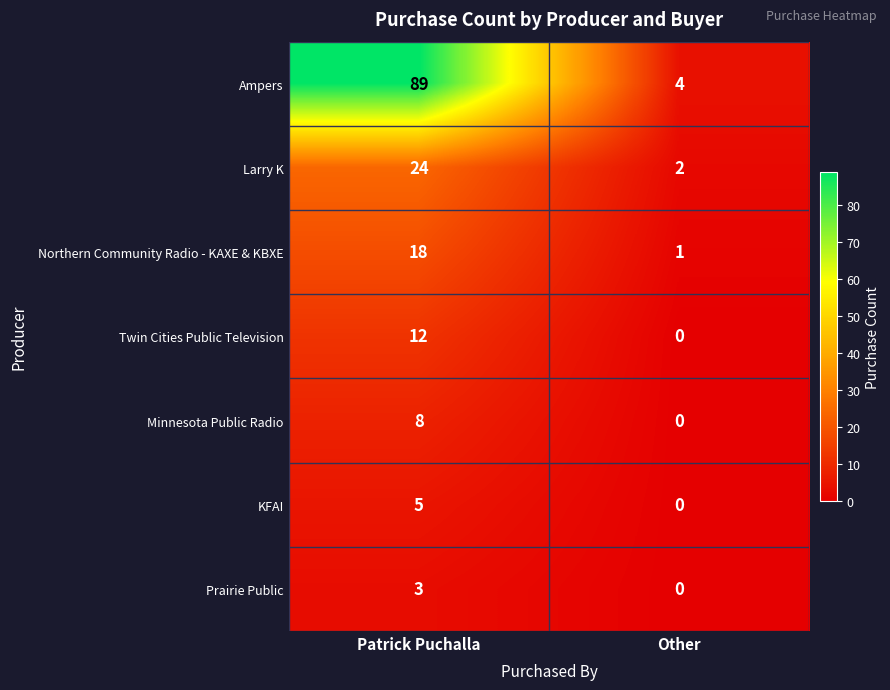

Which series has the largest total across all categories?

Ampers